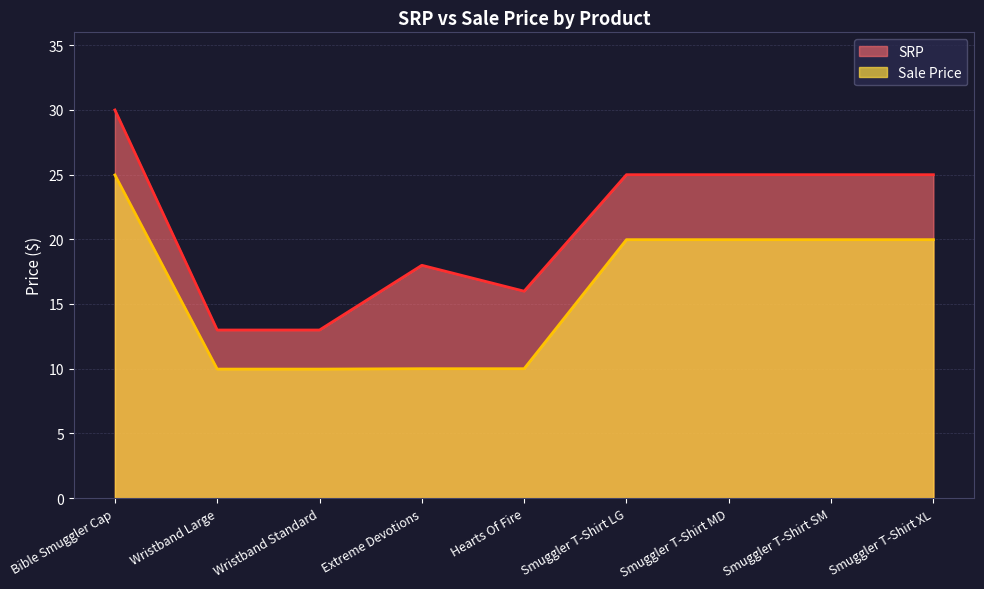

What position from the left is Wristband Standard?

3